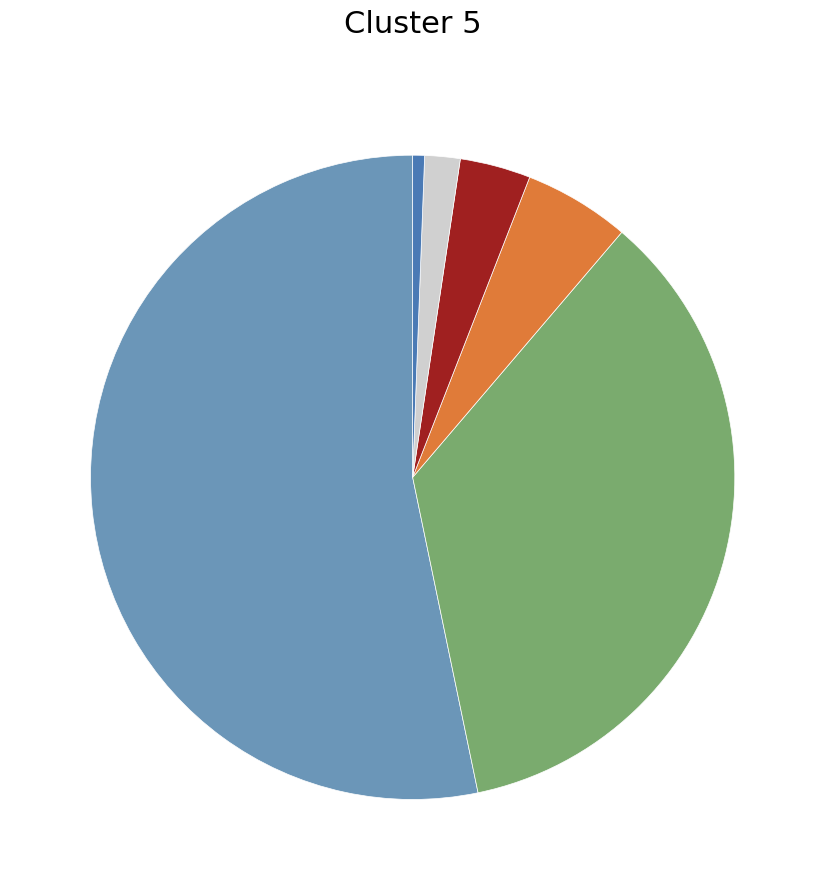

How many segments does this pie chart have?

6